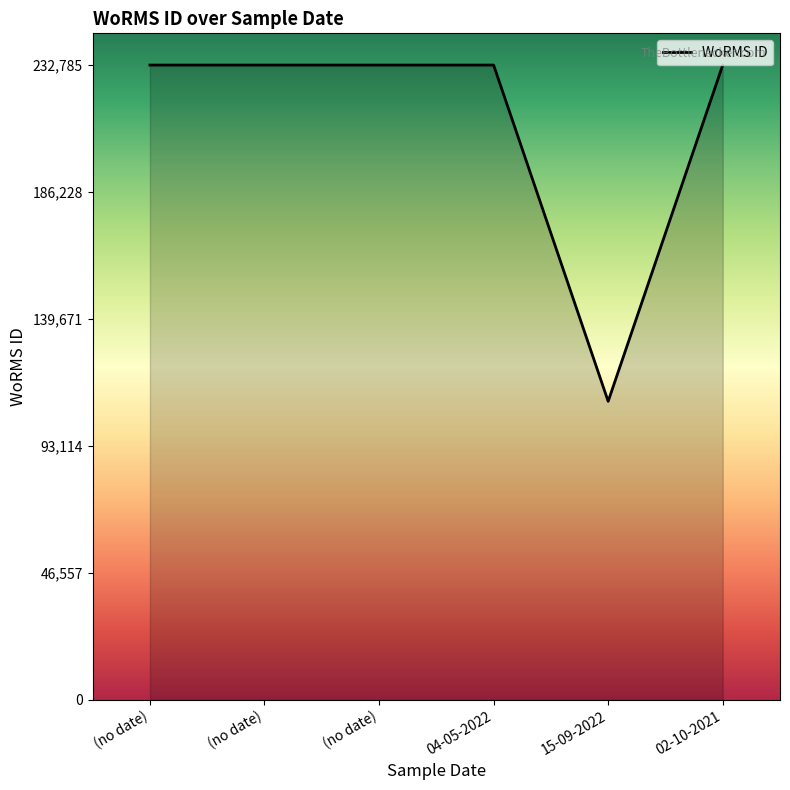

What is the label of the 2nd point from the right?

15-09-2022